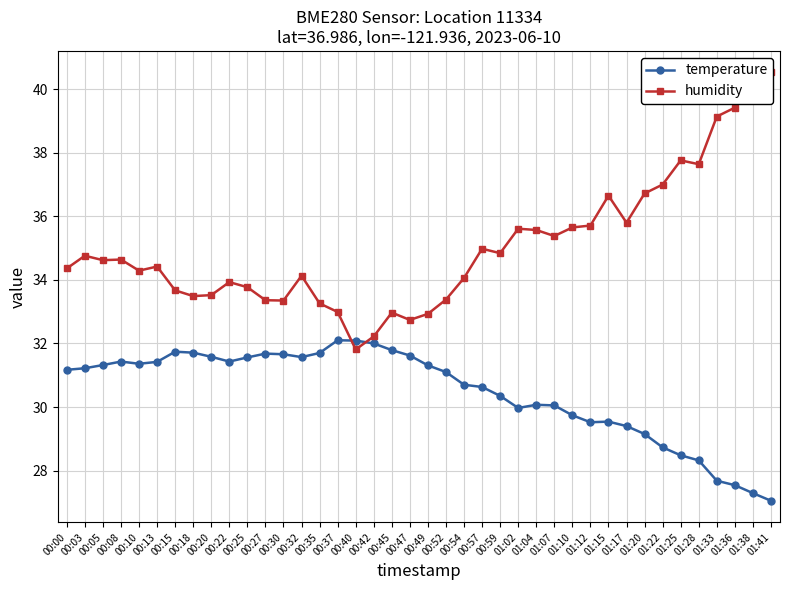

What is the maximum value for humidity?

40.5